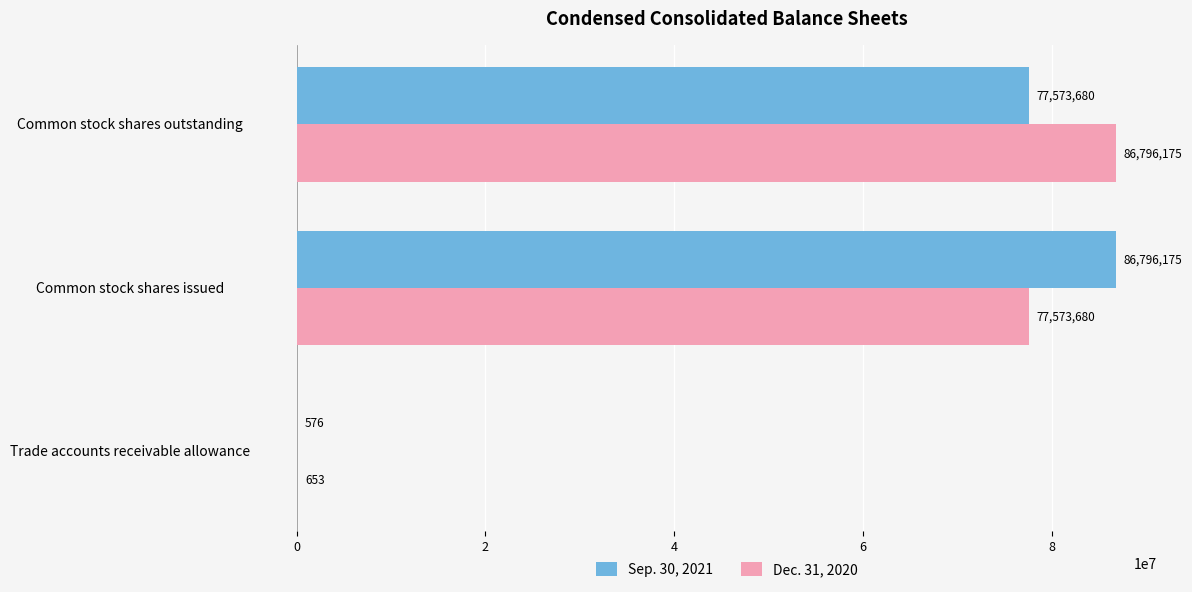

How many Dec. 31, 2020 values are between 653 and 86796175?

3